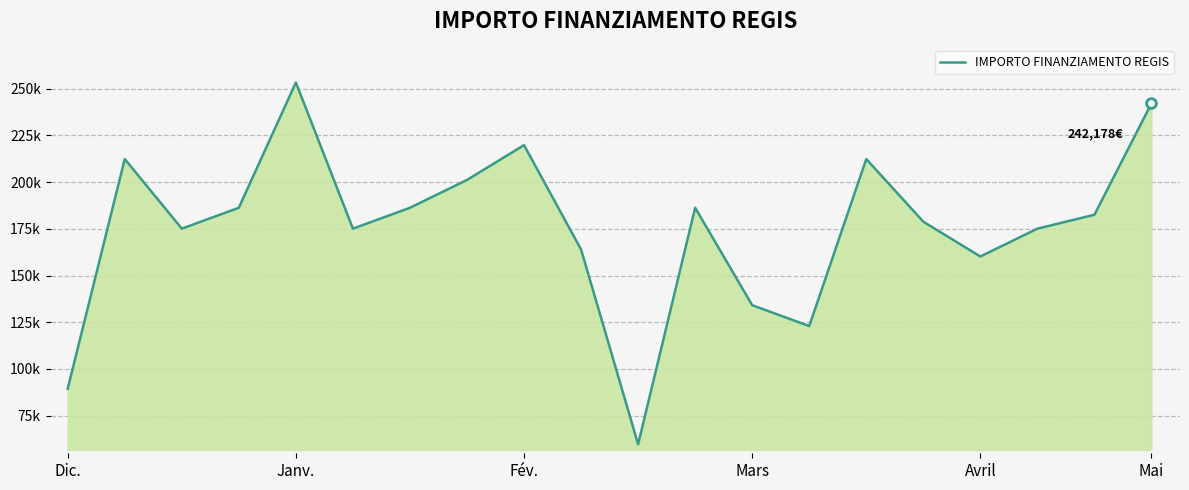

What is the smallest value displayed?

59613.0